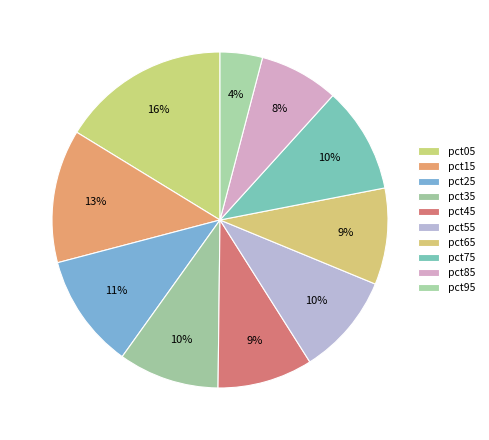

Which category has the biggest portion of the pie?

pct05